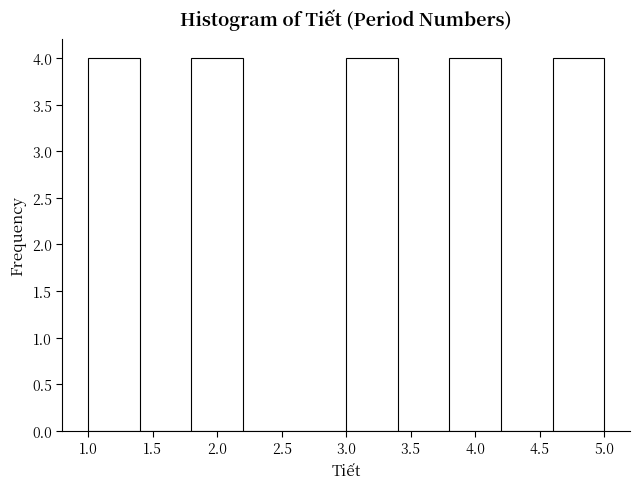

Reading left to right, list every bar in this chart as the range it spans on the x-axis followed by its height. The values are not printed on the chart, so give them approximately, as read against the axis.

1.0 to 1.4: 4
1.4 to 1.8: 0
1.8 to 2.2: 4
2.2 to 2.6: 0
2.6 to 3.0: 0
3.0 to 3.4: 4
3.4 to 3.8: 0
3.8 to 4.2: 4
4.2 to 4.6: 0
4.6 to 5.0: 4